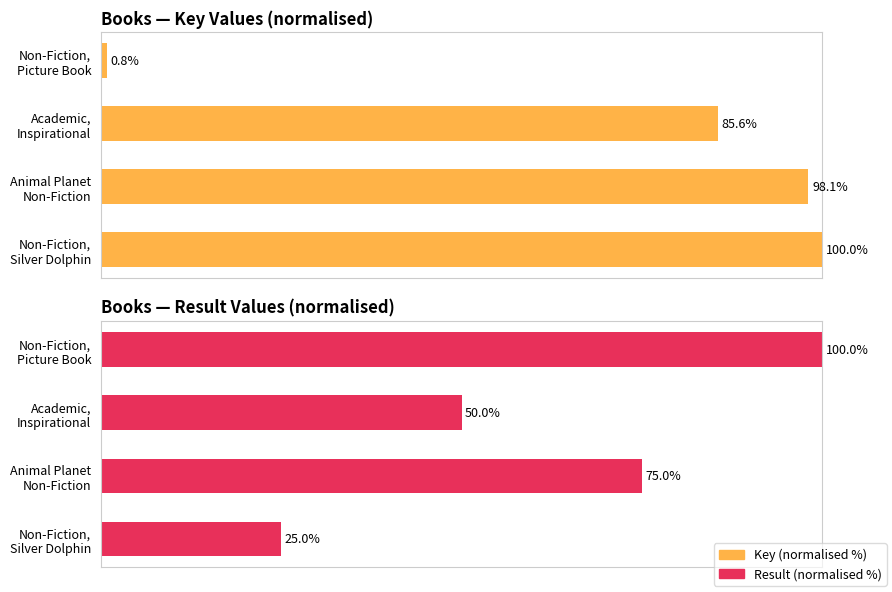

How many groups of bars are there?

4